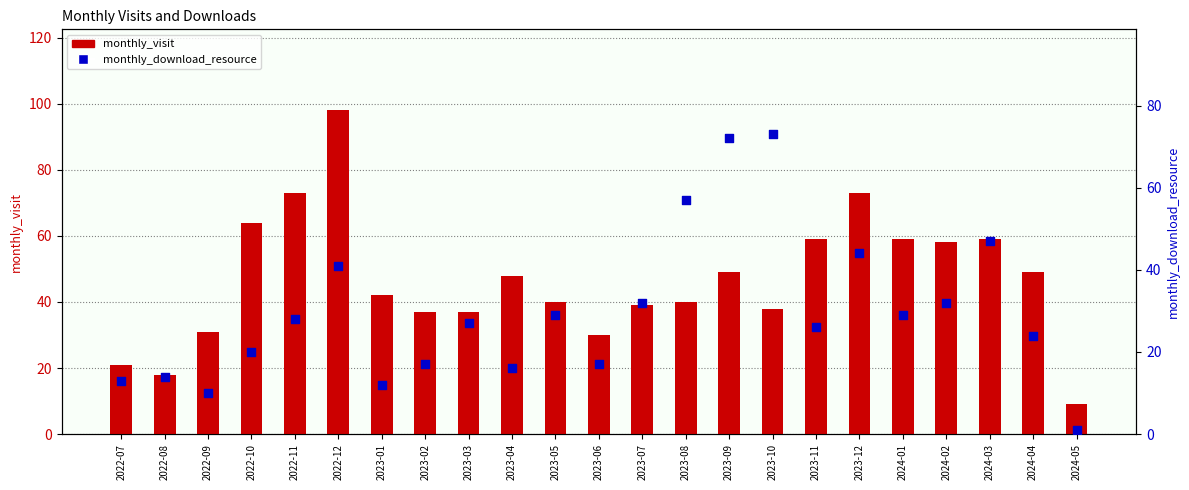

What are all the series names shown in the legend?

monthly_visit, monthly_download_resource